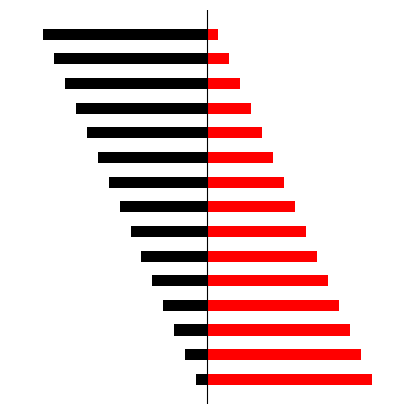

Reading left to right, transcribe all the data shown in this chart.

Левая группа: -1	-2	-3	-4	-5	-6	-7	-8	-9	-10	-11	-12	-13	-14	-15
Правая группа: 15	14	13	12	11	10	9	8	7	6	5	4	3	2	1